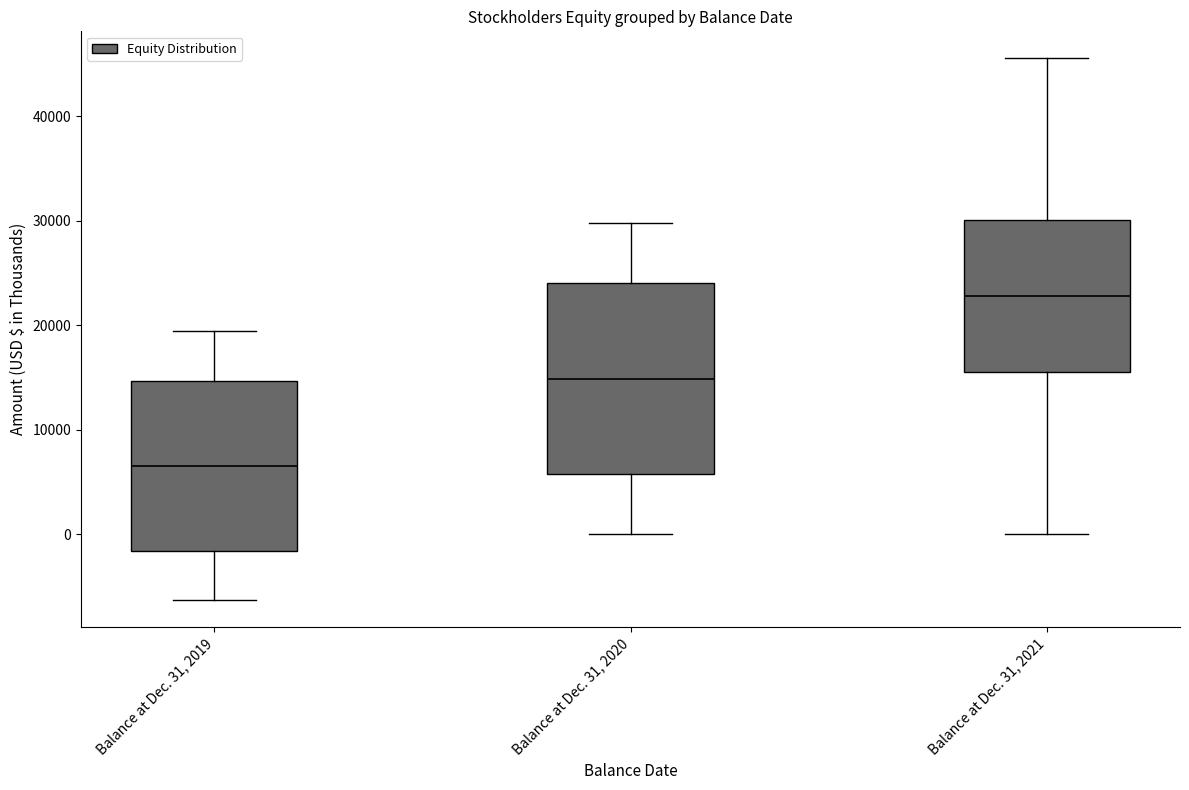

Which box has the lowest median line?

Balance at Dec. 31, 2019